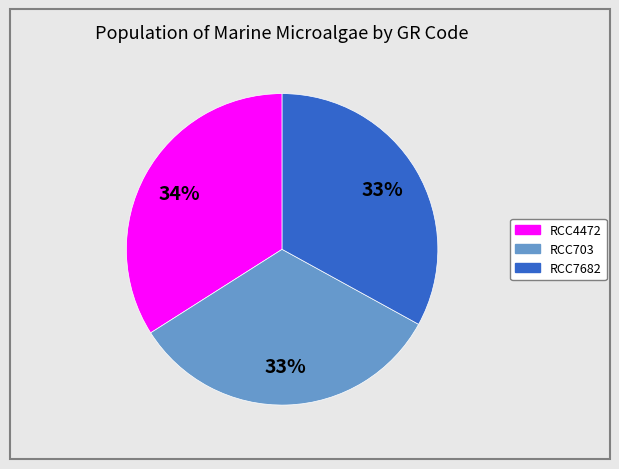

Approximately how many times larger is the value at RCC7682 compared to RCC4472?

1.0